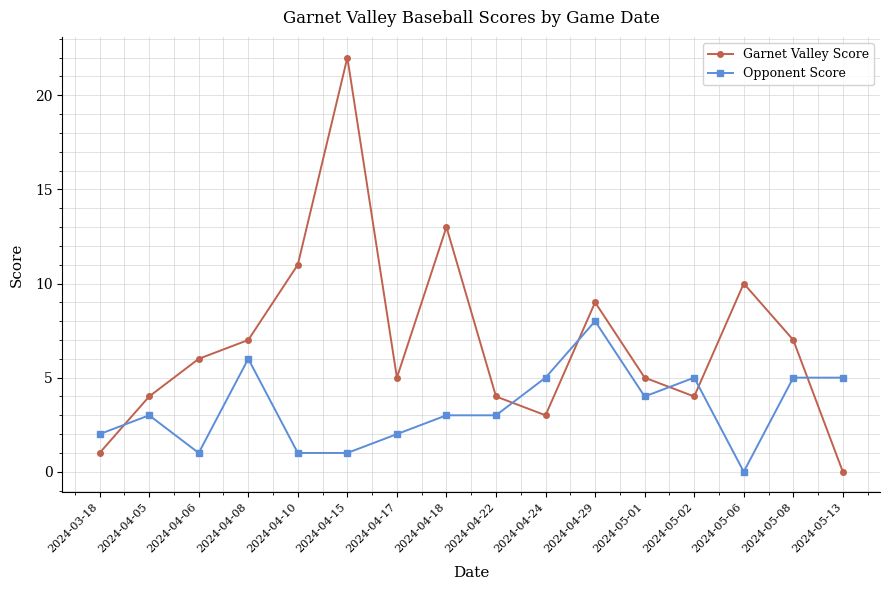

Where do Opponent Score and Garnet Valley Score first cross each other?

2024-03-18 and 2024-04-05